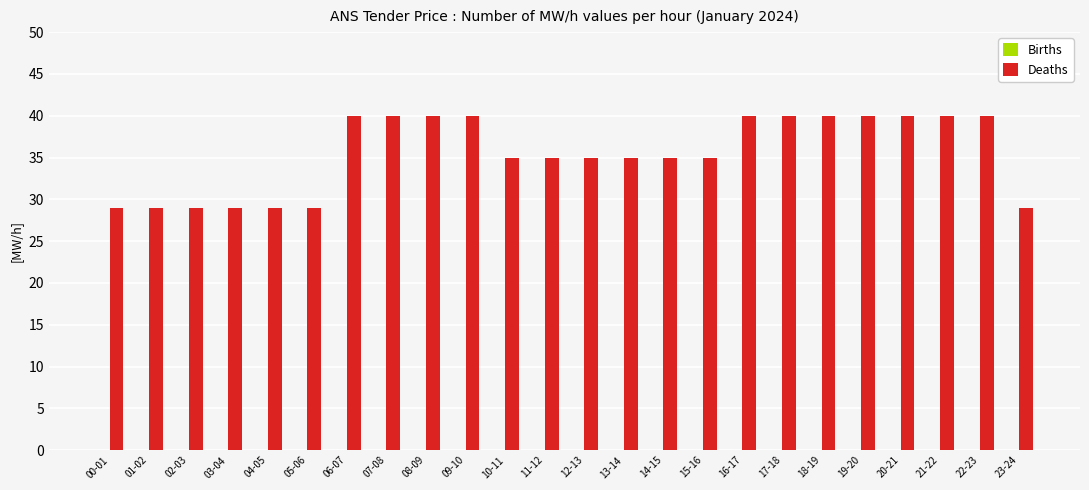

True or false: the data shows 12 at 05-06.

False